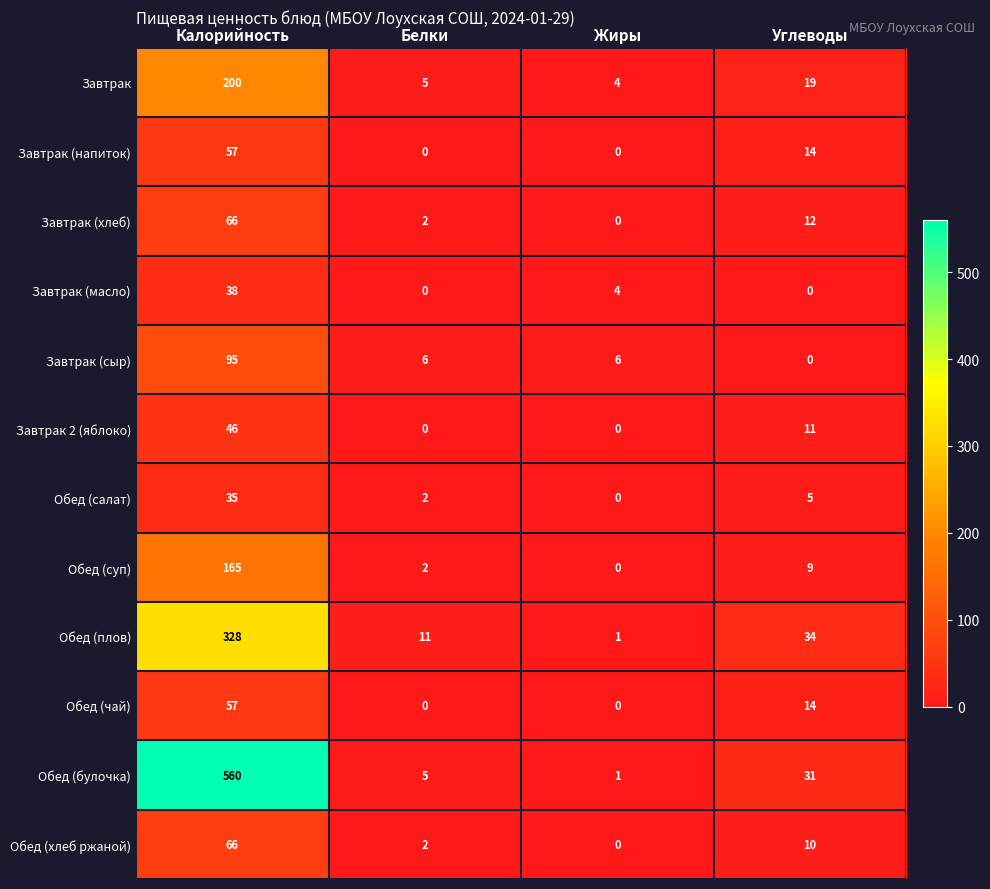

What is the difference between the second highest and minimum values in the Завтрак (сыр) series?

6